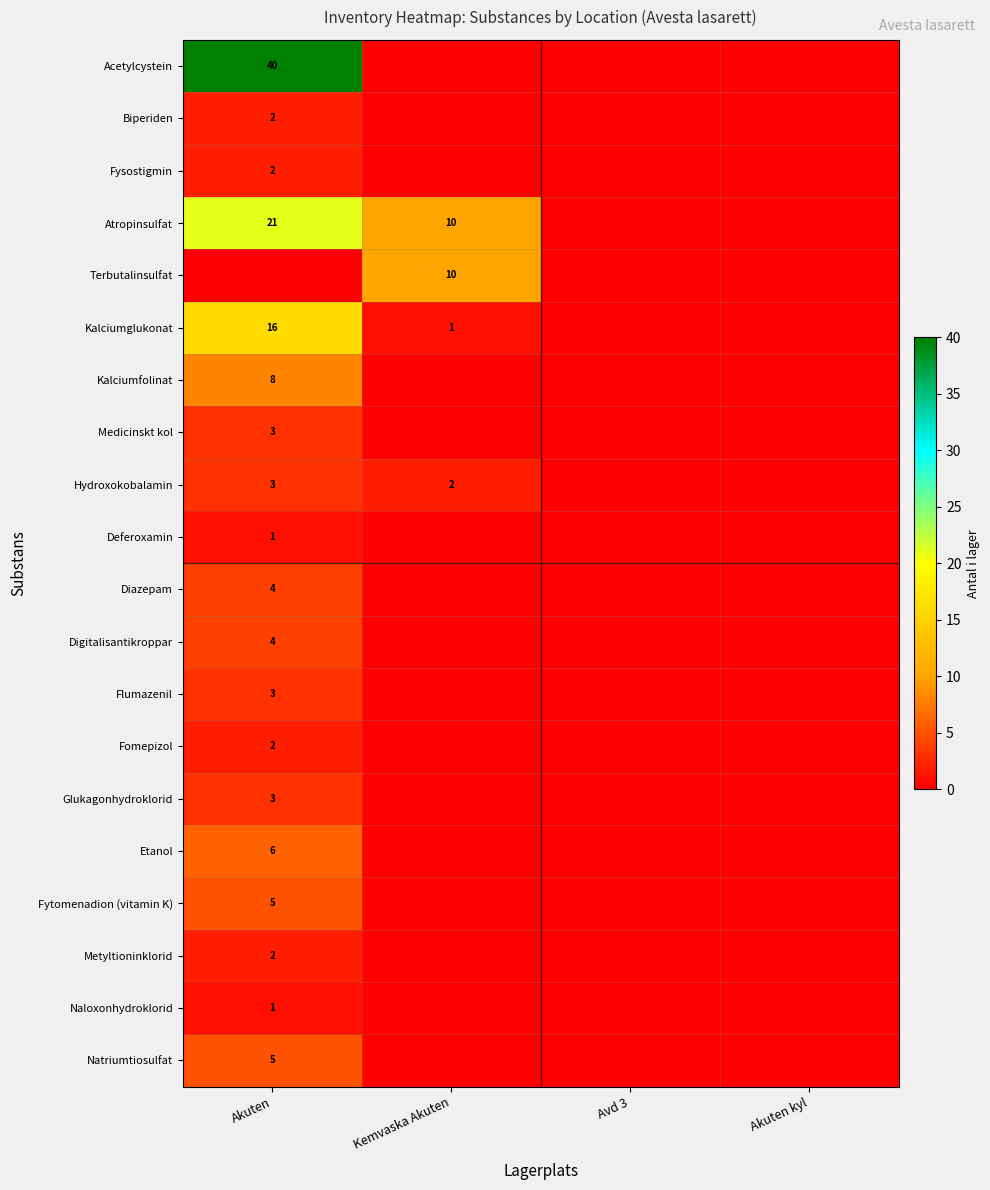

Which has a higher value, Akuten or Akuten kyl?

Akuten